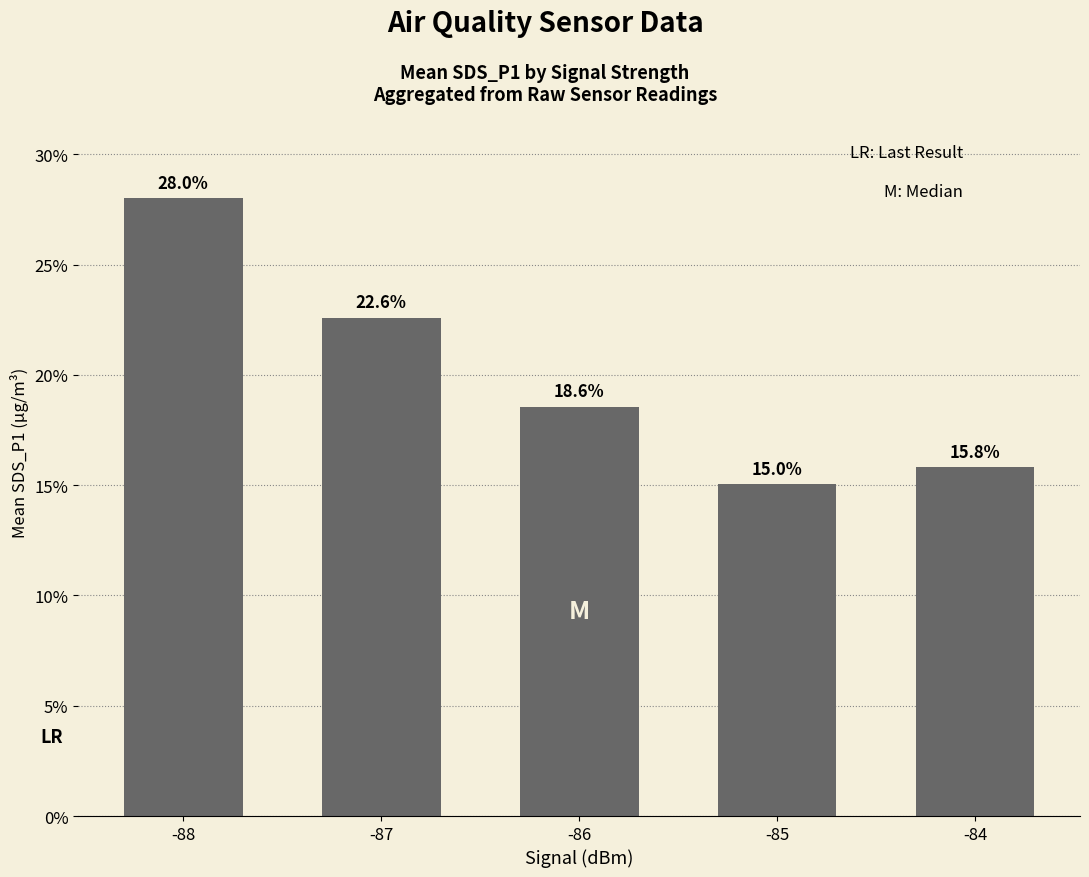

The chart shows a value of 28.0 at -88. True or false?

True